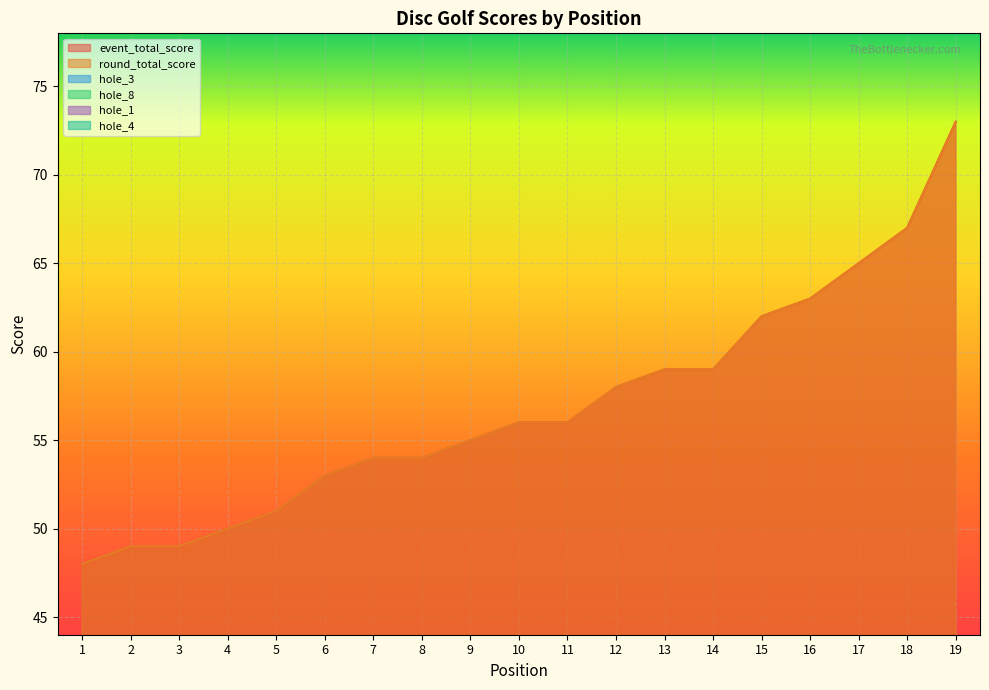

What is the difference between the maximum and minimum values in the hole_1 series?

2